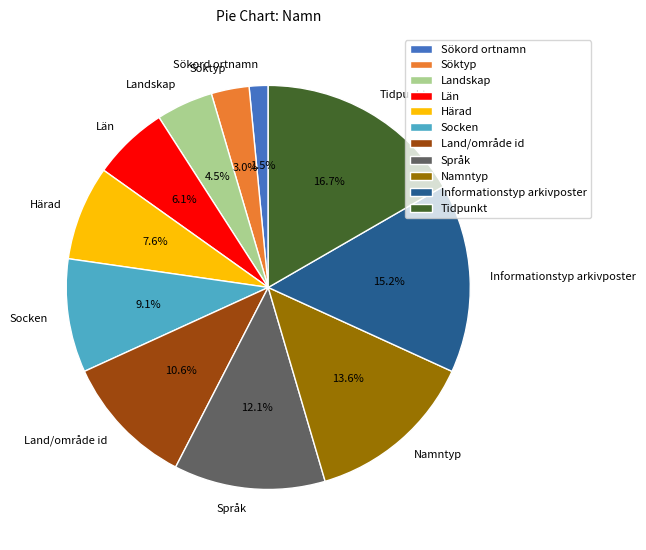

Combined, what portion of the pie is Namntyp and Socken?

22.7%